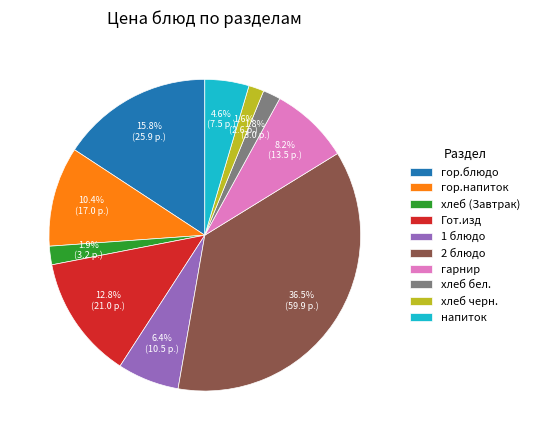

Is there any slice that represents more than half of the pie?

No